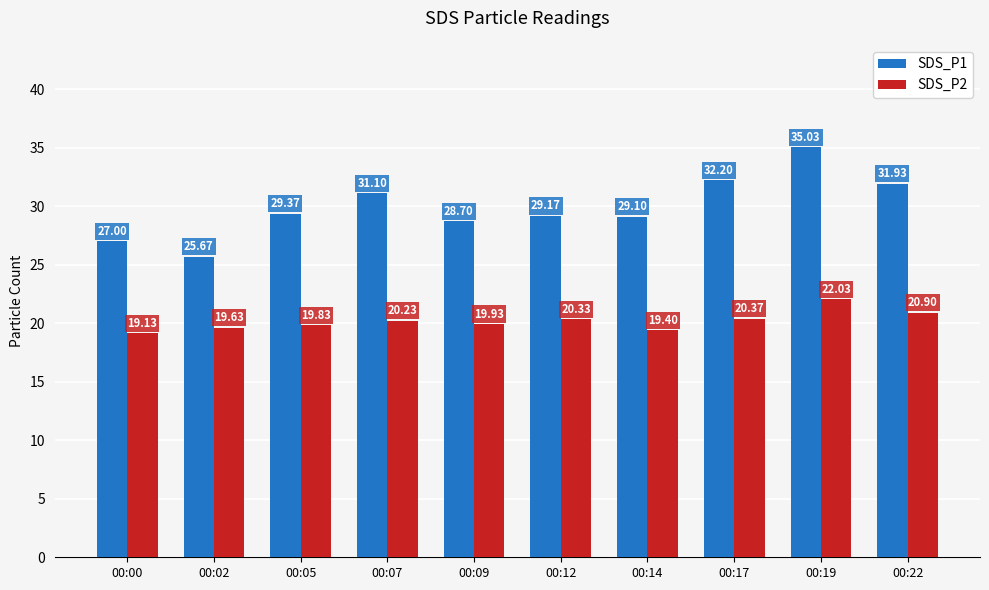

Reading left to right, what are all the values shown in this chart?

SDS_P1: 27.0	25.7	29.4	31.1	28.7	29.2	29.1	32.2	35.0	31.9
SDS_P2: 19.1	19.6	19.8	20.2	19.9	20.3	19.4	20.4	22.0	20.9